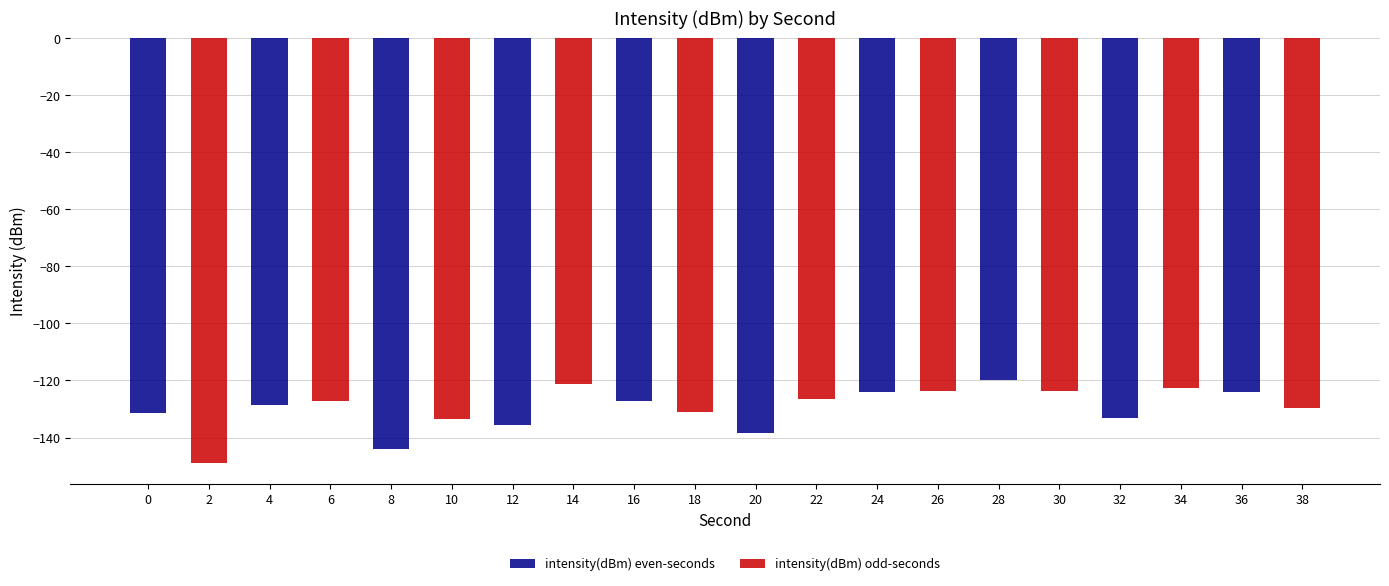

True or false: intensity(dBm) even-seconds has a value of -124.1 at 36.

True